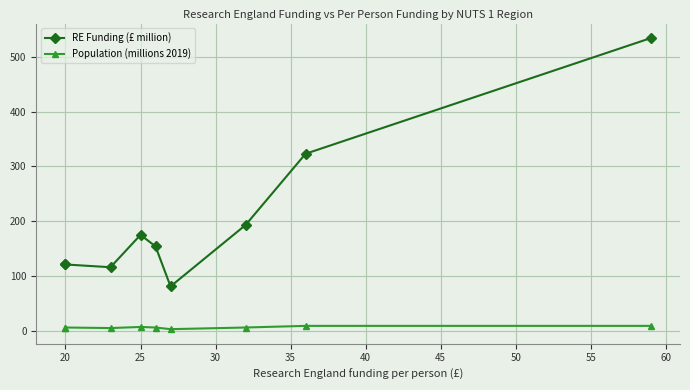

What are all the series names shown in the legend?

RE Funding (£ million), Population (millions 2019)